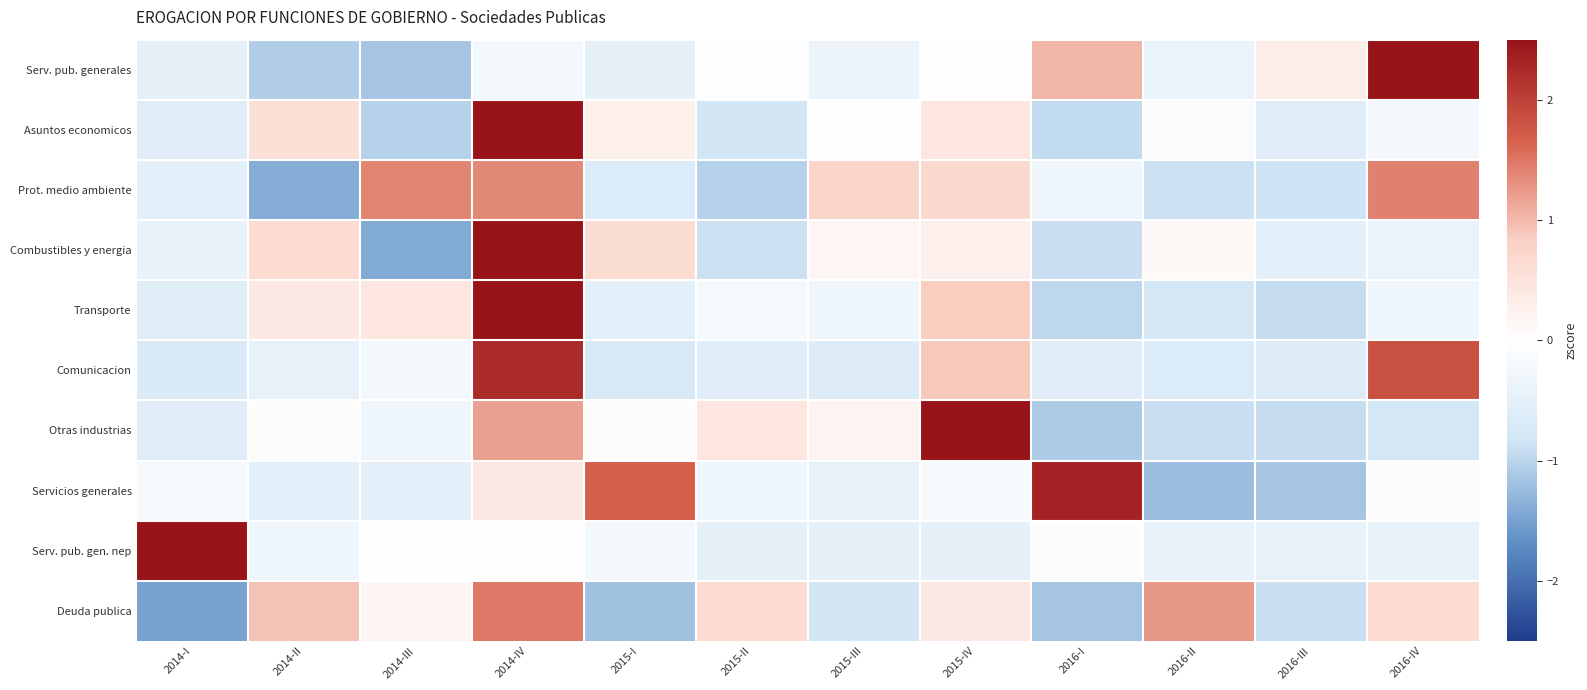

List the series in order of their peak value, lowest first.

Prot. medio ambiente, Deuda publica, Comunicacion, Servicios generales, Otras industrias, Combustibles y energia, Serv. pub. generales, Transporte, Asuntos economicos, Serv. pub. gen. nep